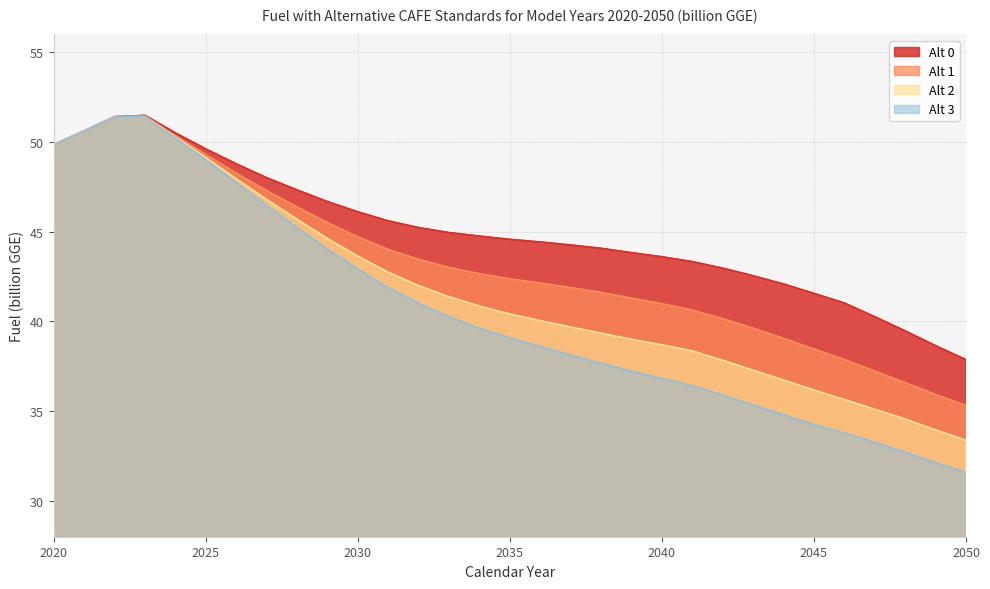

Reading left to right, transcribe all the data shown in this chart.

Alt 0: 2020=49.9	2021=50.6	2022=51.4	2023=51.5	2024=50.5	2025=49.6	2026=48.8	2027=48.0	2028=47.3	2029=46.7	2030=46.1	2031=45.6	2032=45.2	2033=45.0	2034=44.8	2035=44.6	2036=44.4	2037=44.3	2038=44.1	2039=43.8	2040=43.6	2041=43.3	2042=43.0	2043=42.5	2044=42.1	2045=41.6	2046=41.0	2047=40.3	2048=39.5	2049=38.6	2050=37.9
Alt 1: 2020=49.9	2021=50.6	2022=51.4	2023=51.4	2024=50.4	2025=49.3	2026=48.3	2027=47.3	2028=46.4	2029=45.5	2030=44.7	2031=44.0	2032=43.5	2033=43.0	2034=42.7	2035=42.4	2036=42.1	2037=41.9	2038=41.6	2039=41.3	2040=41.0	2041=40.6	2042=40.2	2043=39.6	2044=39.1	2045=38.5	2046=37.9	2047=37.2	2048=36.6	2049=35.9	2050=35.3
Alt 2: 2020=49.9	2021=50.6	2022=51.4	2023=51.4	2024=50.3	2025=49.1	2026=48.0	2027=46.8	2028=45.7	2029=44.6	2030=43.6	2031=42.7	2032=42.0	2033=41.4	2034=40.9	2035=40.4	2036=40.0	2037=39.7	2038=39.3	2039=39.0	2040=38.7	2041=38.4	2042=37.8	2043=37.3	2044=36.7	2045=36.2	2046=35.6	2047=35.1	2048=34.6	2049=34.0	2050=33.4
Alt 3: 2020=49.9	2021=50.6	2022=51.4	2023=51.4	2024=50.2	2025=49.0	2026=47.7	2027=46.5	2028=45.2	2029=44.0	2030=42.9	2031=41.9	2032=41.0	2033=40.3	2034=39.6	2035=39.1	2036=38.6	2037=38.1	2038=37.7	2039=37.2	2040=36.8	2041=36.4	2042=35.9	2043=35.3	2044=34.8	2045=34.3	2046=33.8	2047=33.3	2048=32.7	2049=32.1	2050=31.6